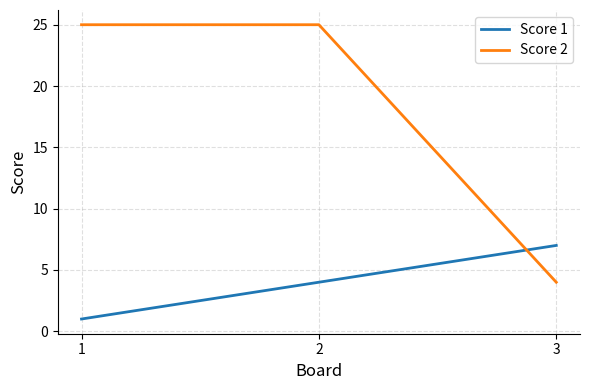

Between 1 and 3, which series saw the biggest shift?

Score 2